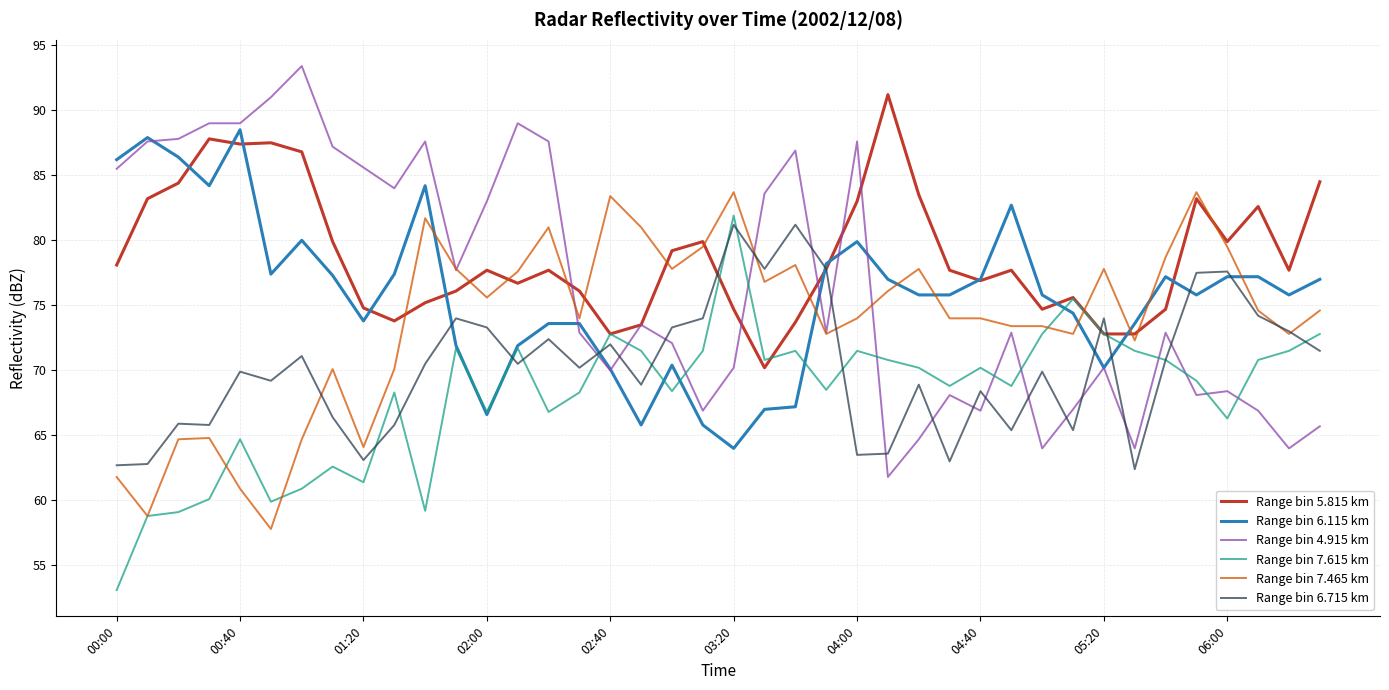

What are all the series names shown in the legend?

Range bin 5.815 km, Range bin 6.115 km, Range bin 4.915 km, Range bin 7.615 km, Range bin 7.465 km, Range bin 6.715 km